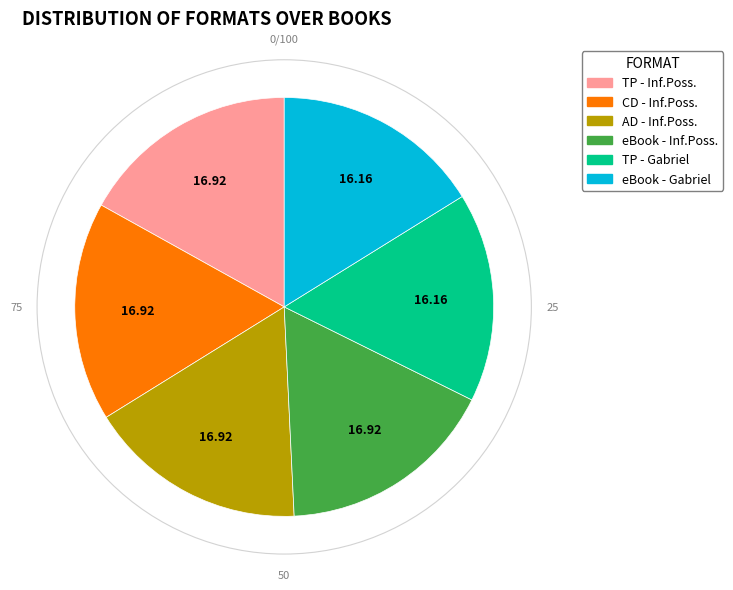

Does any single category account for the majority?

No